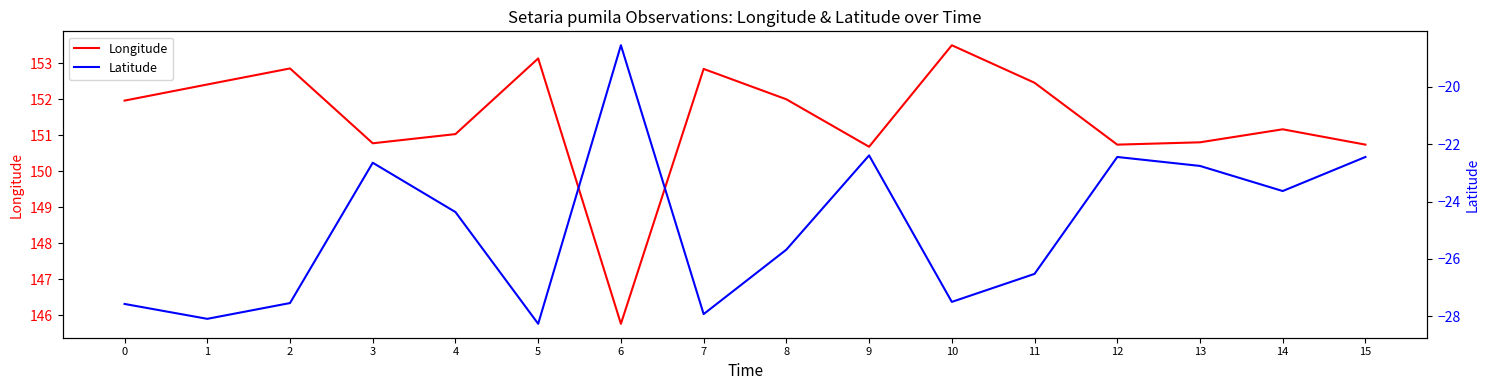

Which series has the widest spread of values?

Latitude